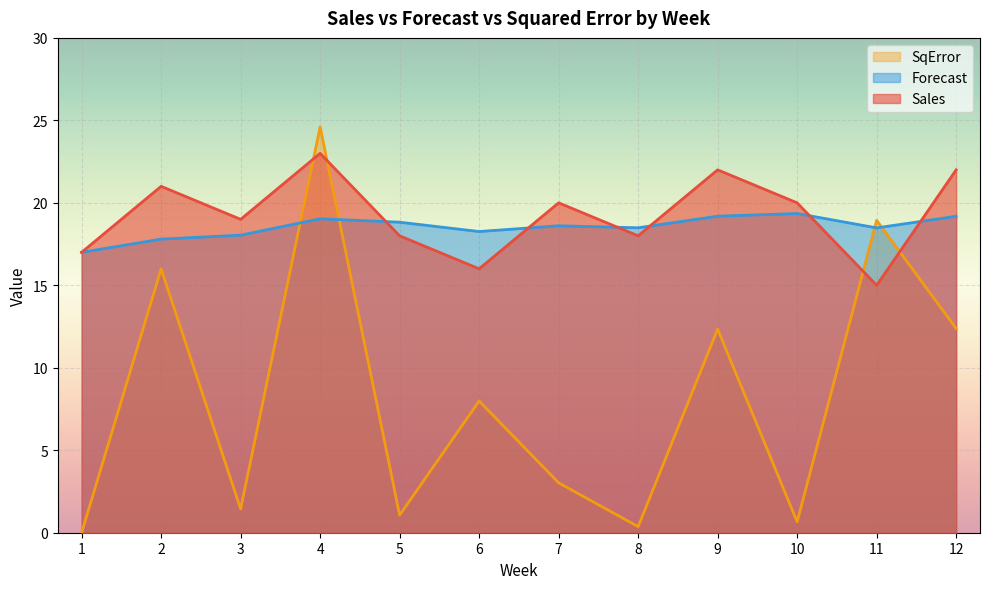

Reading left to right, list all the values displayed in this chart.

Sales: 17.0	21.0	19.0	23.0	18.0	16.0	20.0	18.0	22.0	20.0	15.0	22.0
Forecast: 17.0	17.8	18.0	19.0	18.8	18.3	18.6	18.5	19.2	19.4	18.5	19.2
SqError: 0.0	16.0	1.4	24.6	1.1	8.0	3.0	0.4	12.3	0.7	18.9	12.4